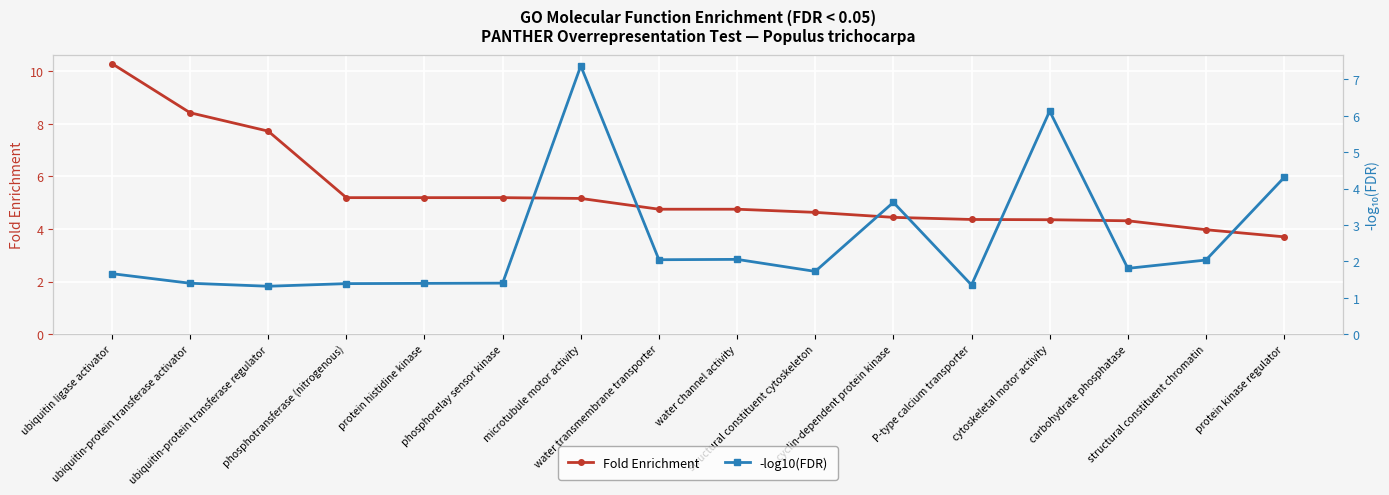

Which series has the largest range (max minus min)?

Fold Enrichment